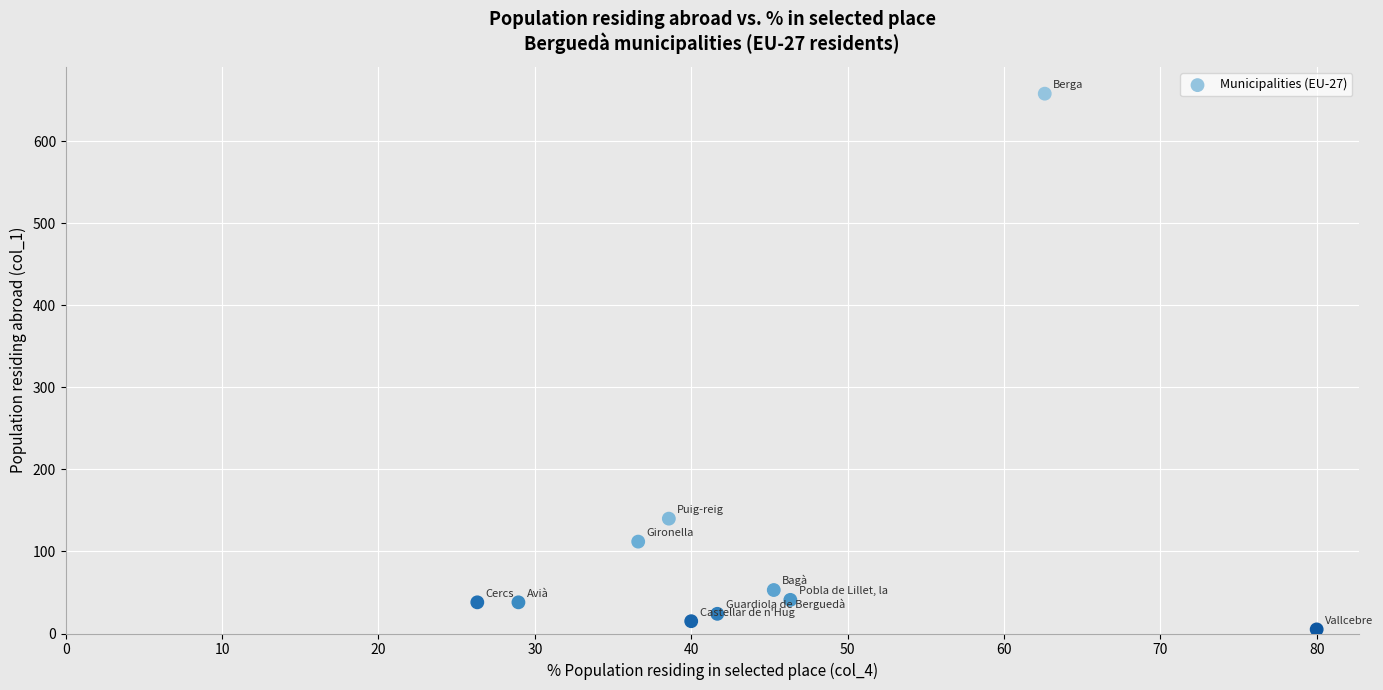

What is the range of Y values (max minus min)?

653